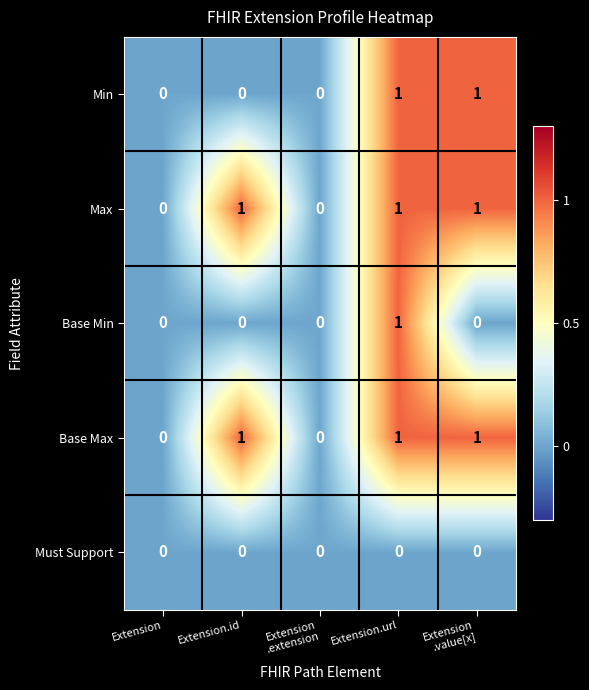

Reading left to right, list all the values displayed in this chart.

Min: 0	0	0	1	1
Max: 0	1	0	1	1
Base Min: 0	0	0	1	0
Base Max: 0	1	0	1	1
Must Support: 0	0	0	0	0